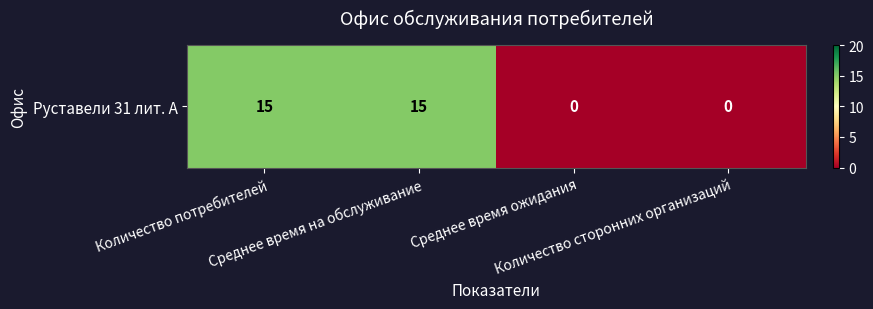

True or false: the data shows -9 at Количество сторонних организаций.

False